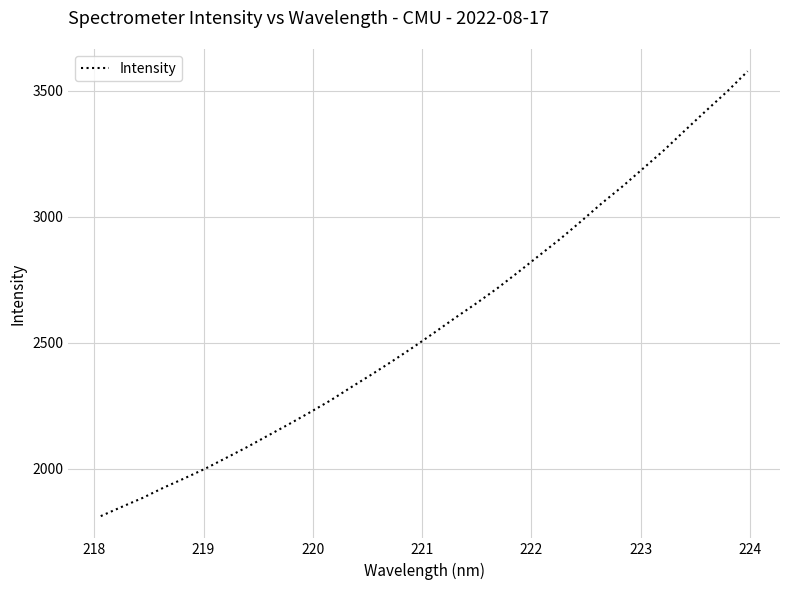

What is the smallest value displayed?

1811.1